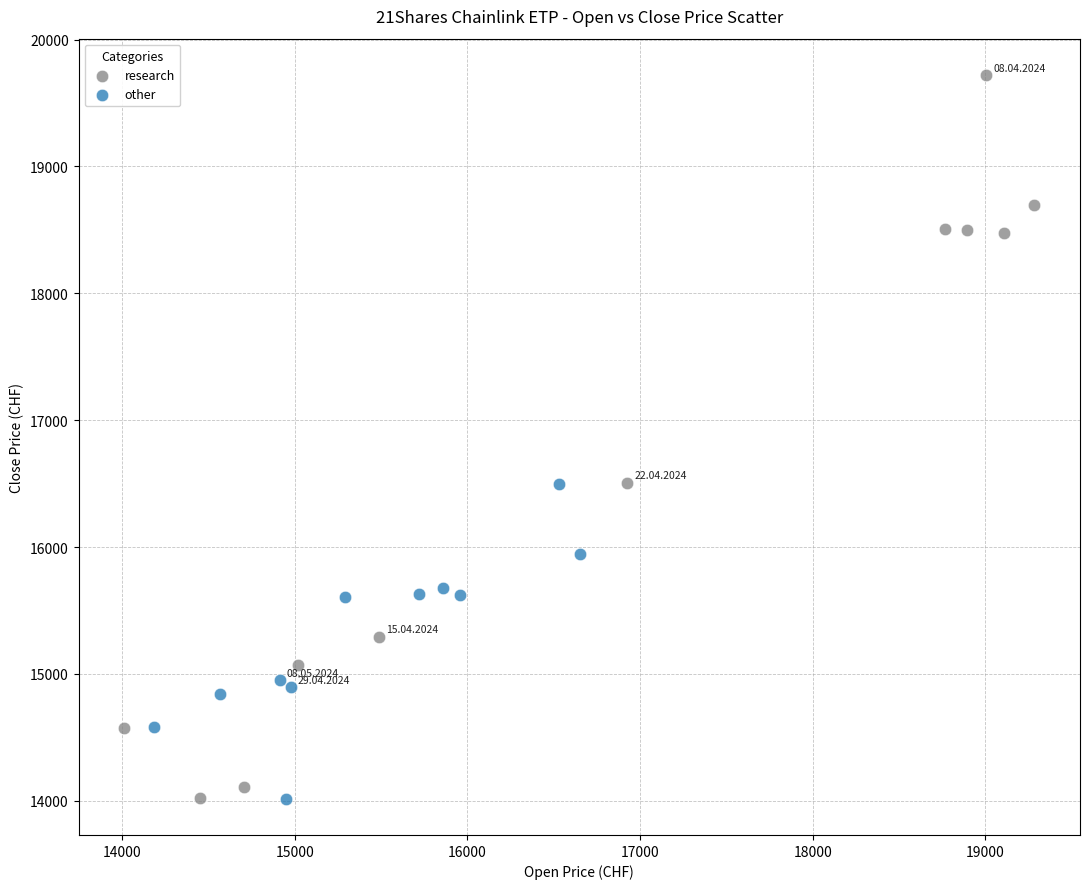

Which series has the widest spread of Y values?

research